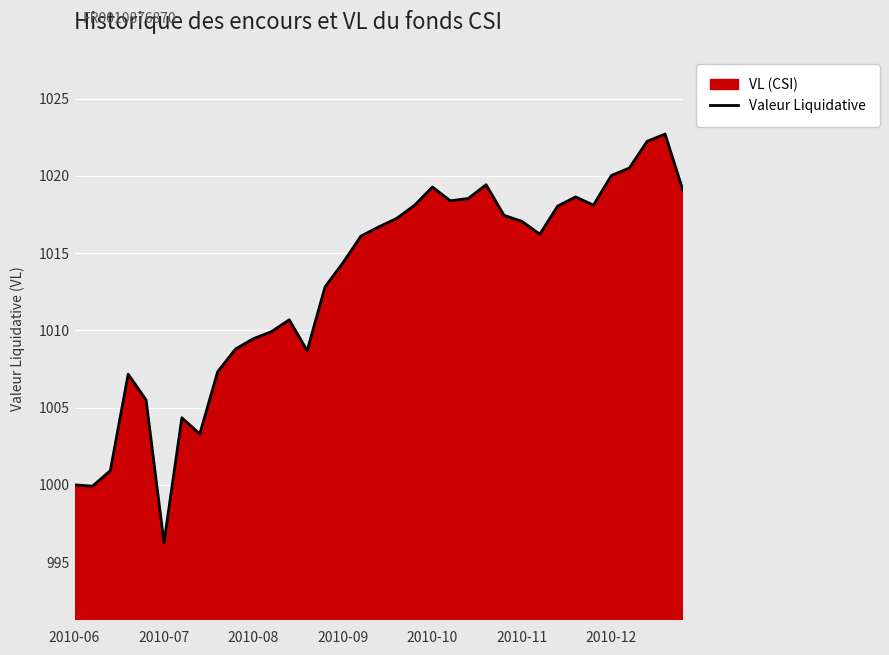

The value at 2010-09 is 1014.4. True or false?

True